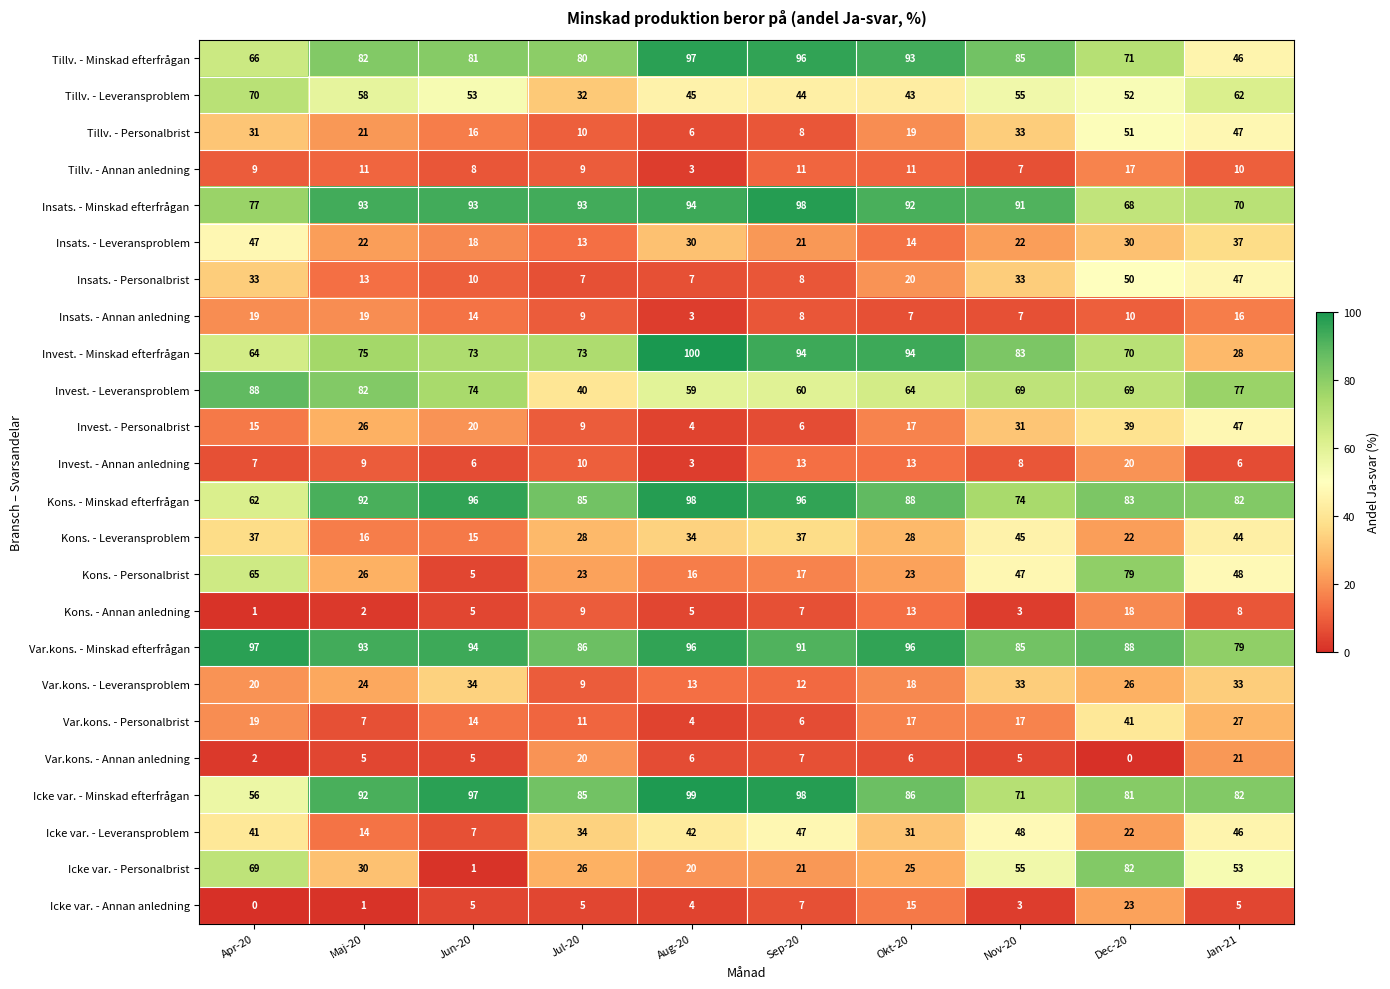

What is the difference between the highest and lowest values at Sep-20?

92